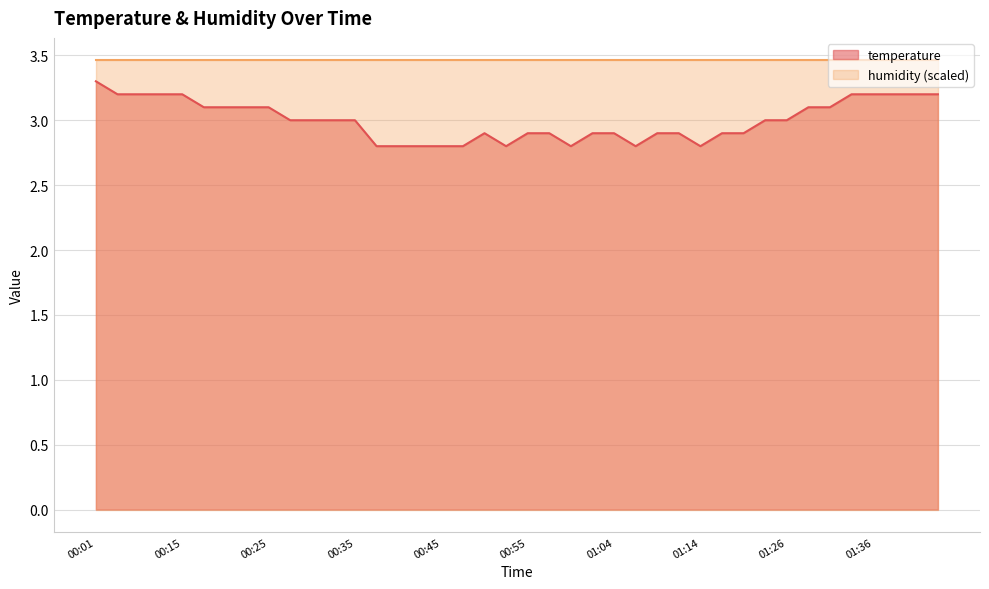

Count the number of values greater than 3.

16